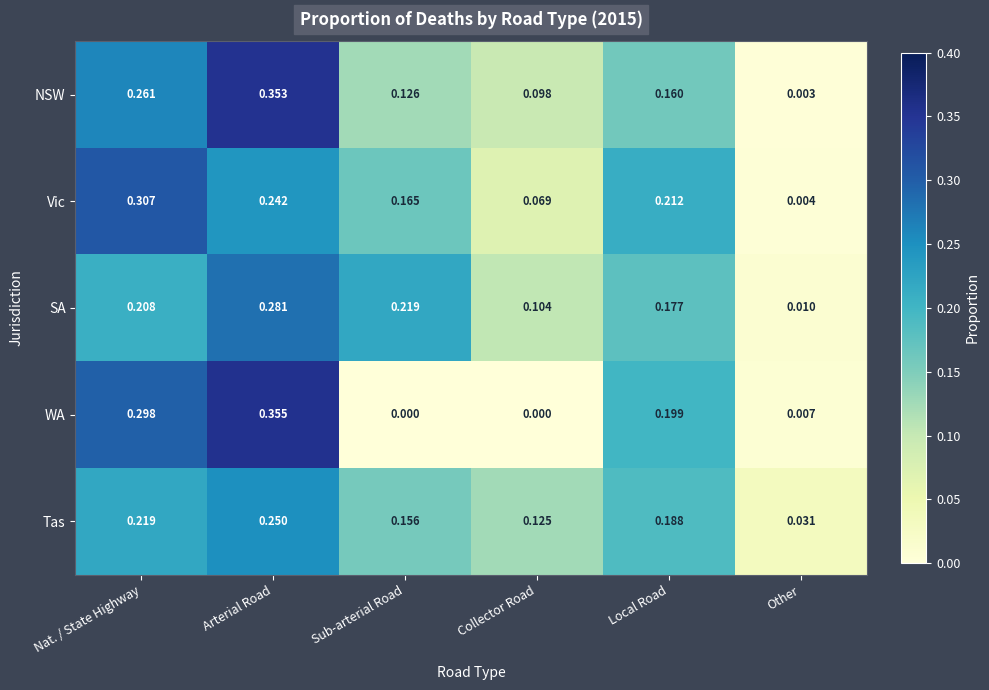

At which category does the chart reach its peak across all series?

Arterial Road